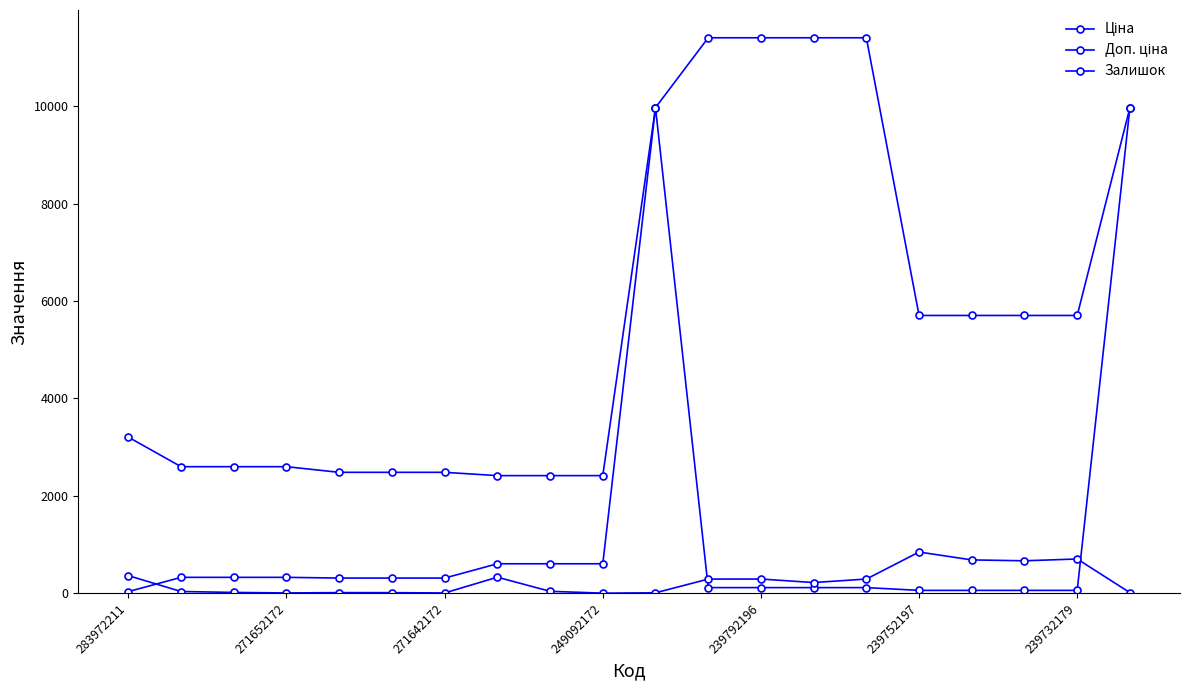

Count the number of categories in the chart.

20